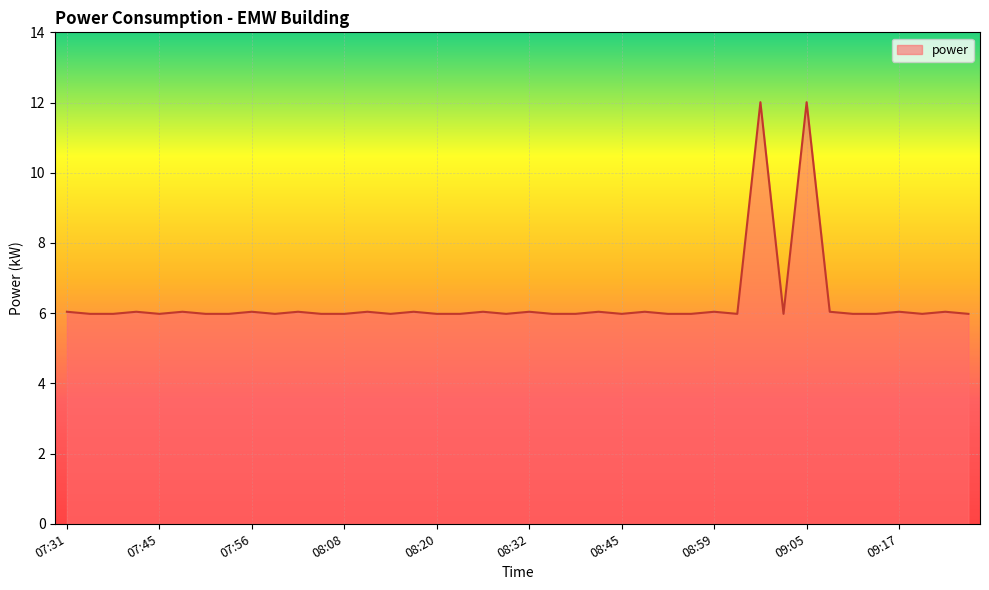

What is the greatest value displayed?

12.0